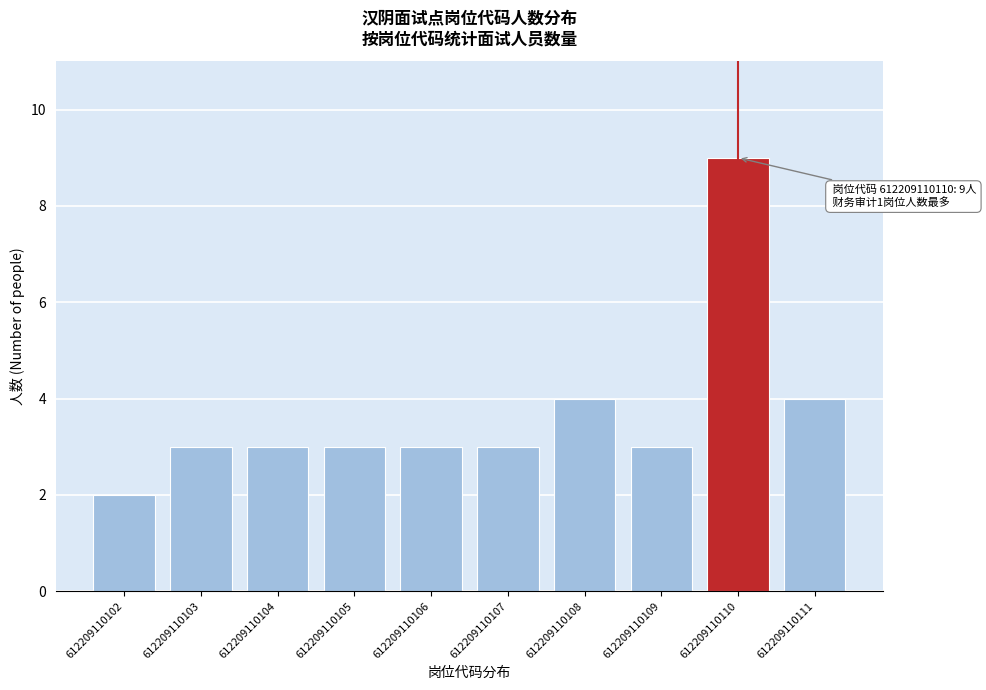

Reading left to right, extract all data points from this chart.

2	3	3	3	3	3	4	3	9	4